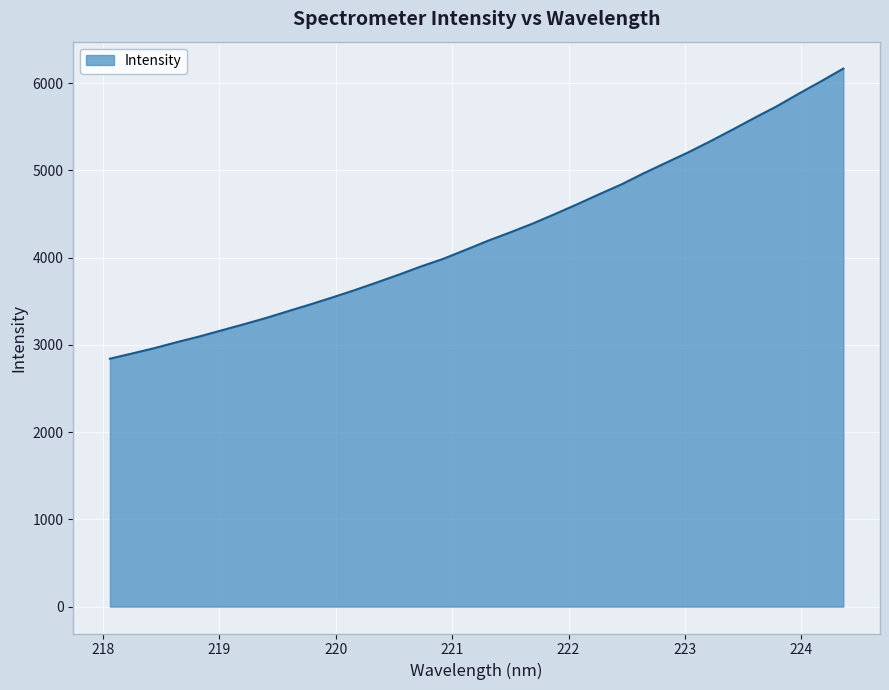

What is the difference between the second highest and second lowest values?

3120.5